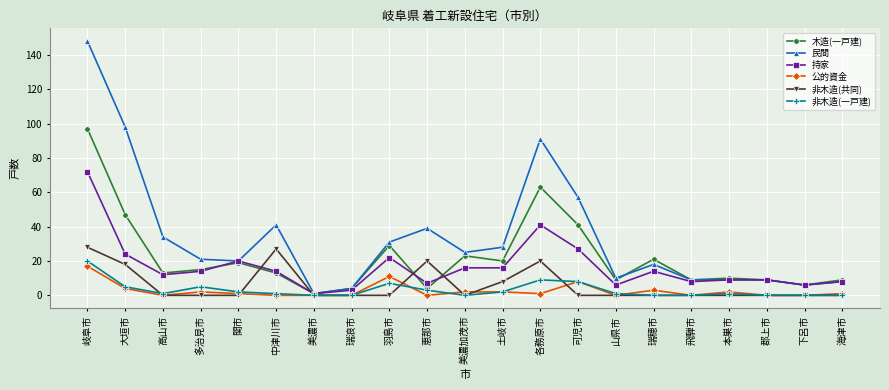

At which label does 民間 first exceed 21?

岐阜市